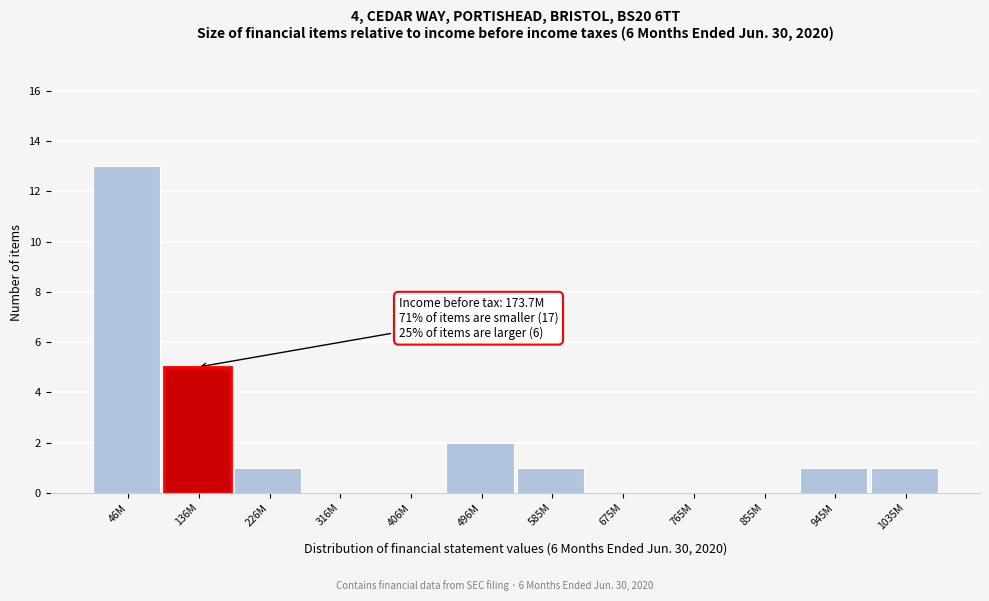

Reading right to left, list all the values displayed in this chart.

1035M=1	945M=1	855M=0	765M=0	675M=0	585M=1	496M=2	406M=0	316M=0	226M=1	136M=5	46M=13